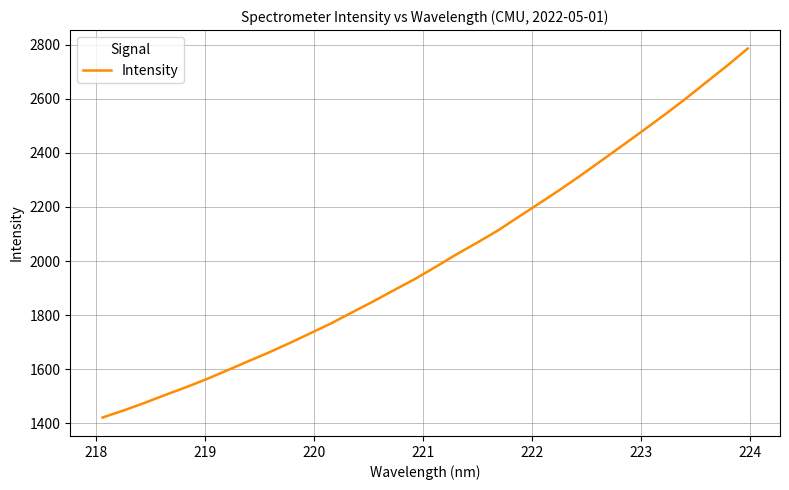

What is the difference between the maximum and minimum values?

1364.5